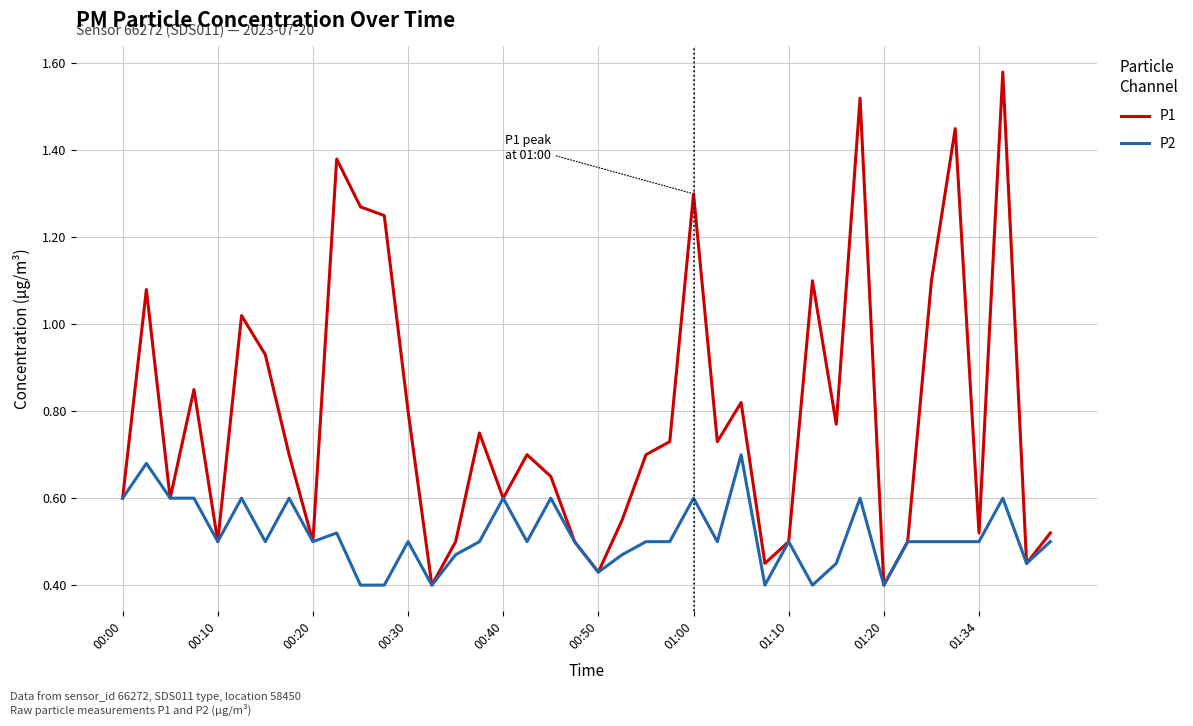

Which series has the widest spread of values?

P1